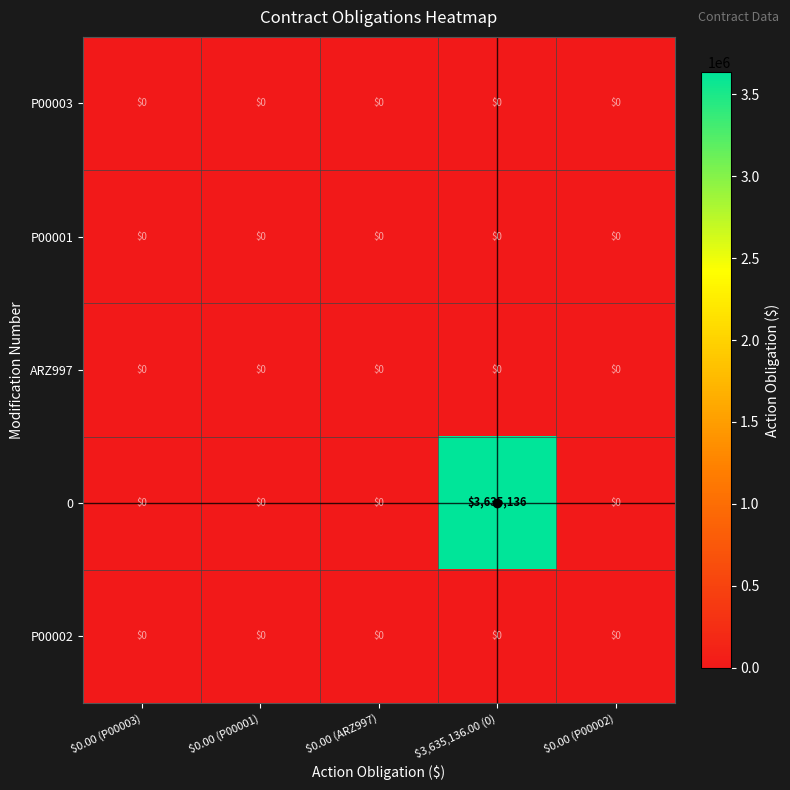

At which category is the sum across all series the highest?

$3,635,136.00 (0)